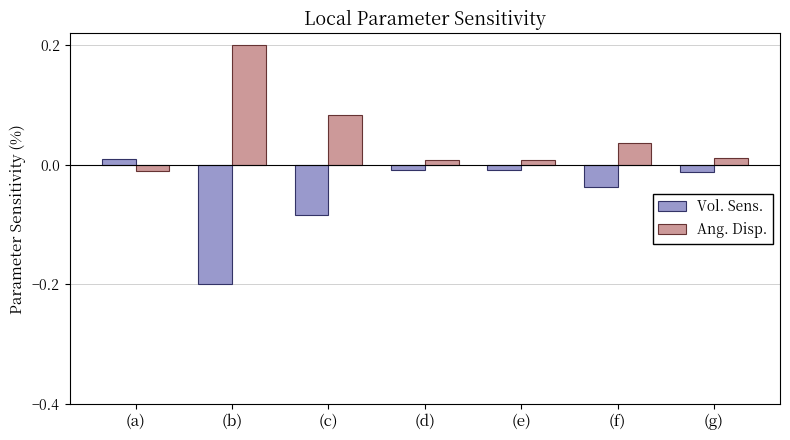

The Vol. Sens. series shows -0.1 at (f). True or false?

False